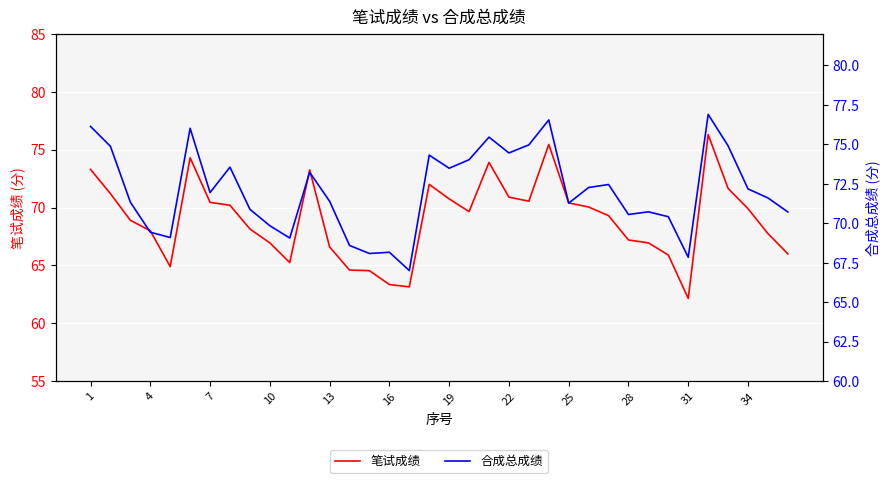

The value of 笔试成绩 at 31 is 39.6. True or false?

False